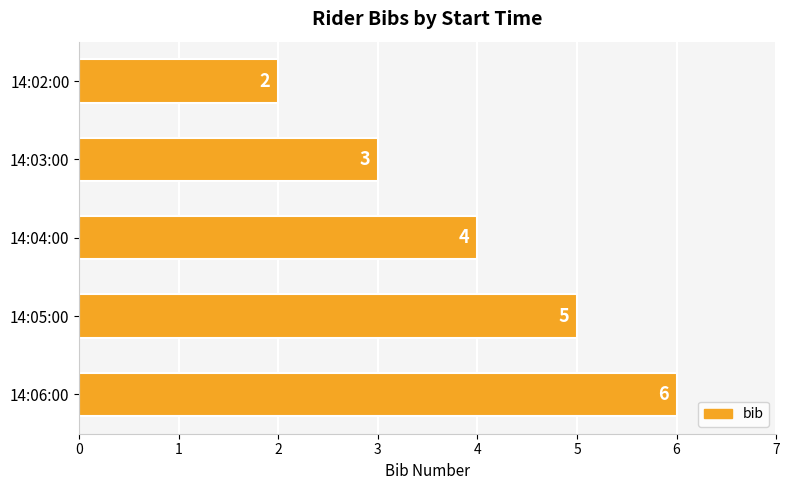

Reading top to bottom, transcribe all the data shown in this chart.

14:02:00=2	14:03:00=3	14:04:00=4	14:05:00=5	14:06:00=6